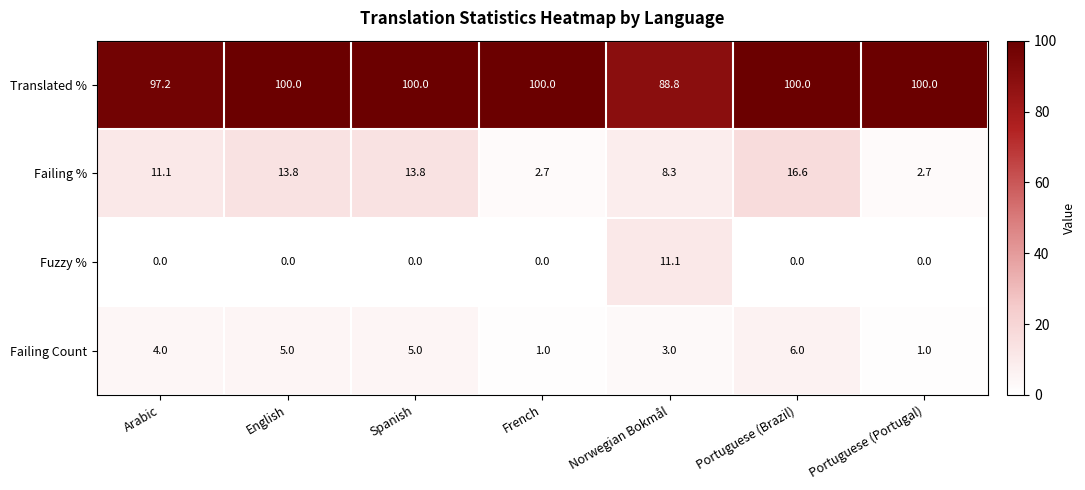

What value does the Failing % series have at Norwegian Bokmål?

8.3